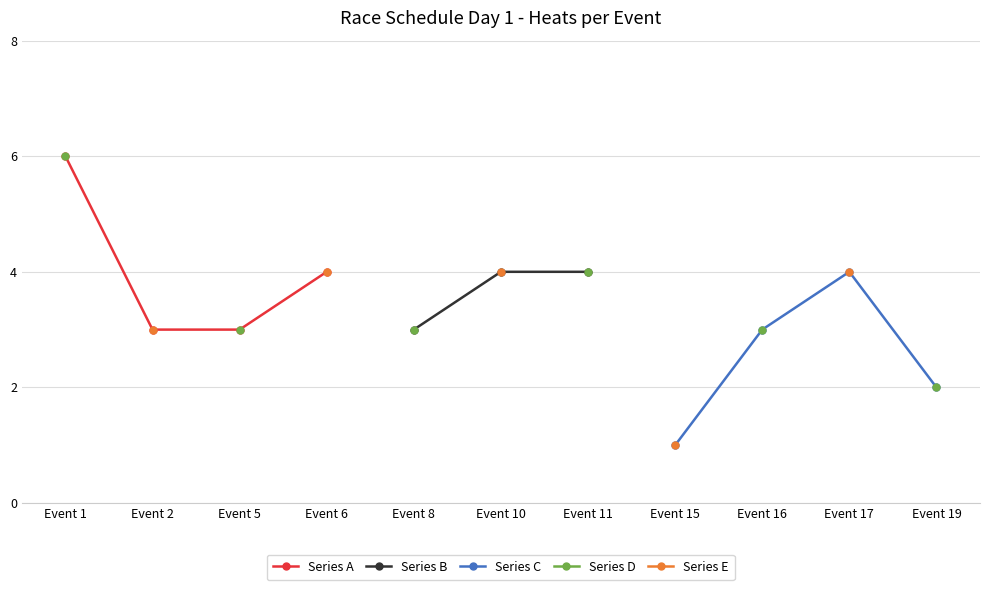

True or false: Series D and Series E cross at least once.

False